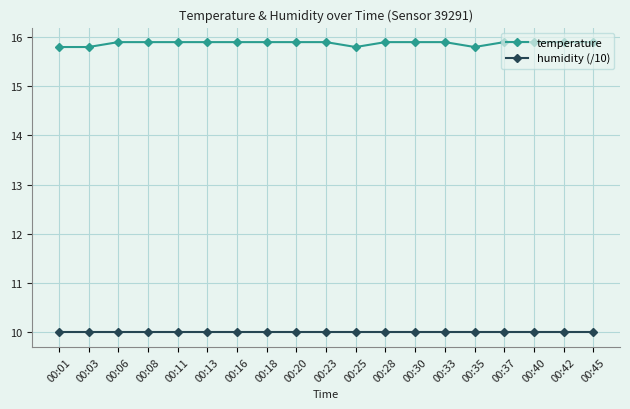

What is the highest value of the temperature series?

15.9